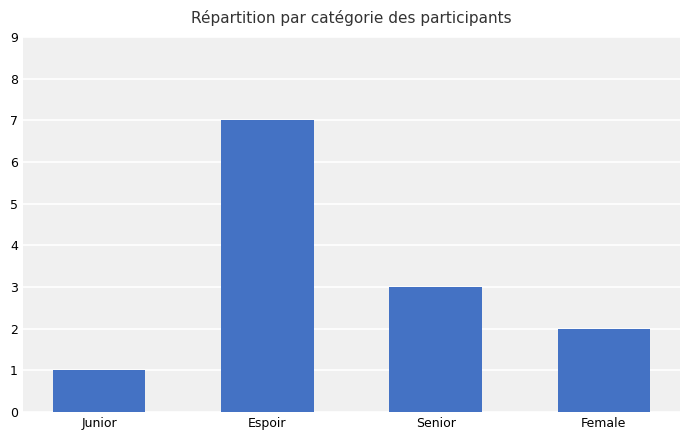

What is the difference between the values at Senior and Espoir?

4